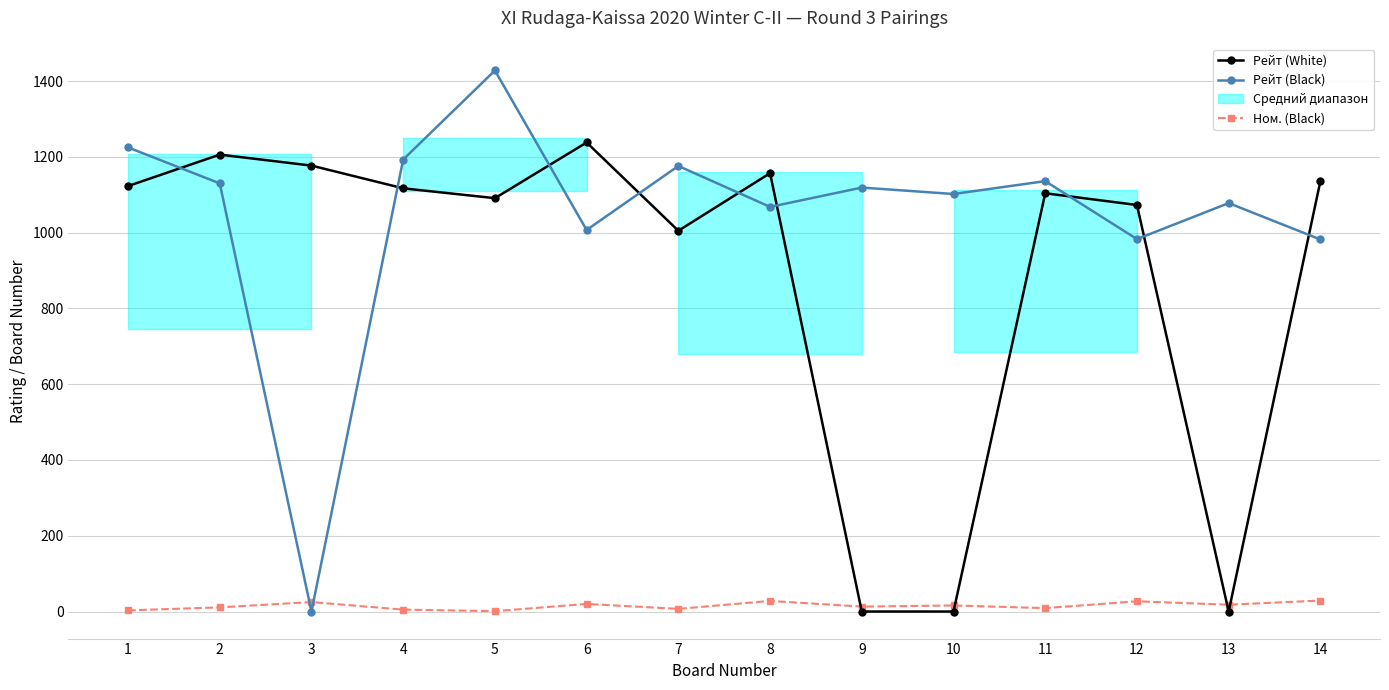

Where does the Рейт (Black) series first go above 1119?

1